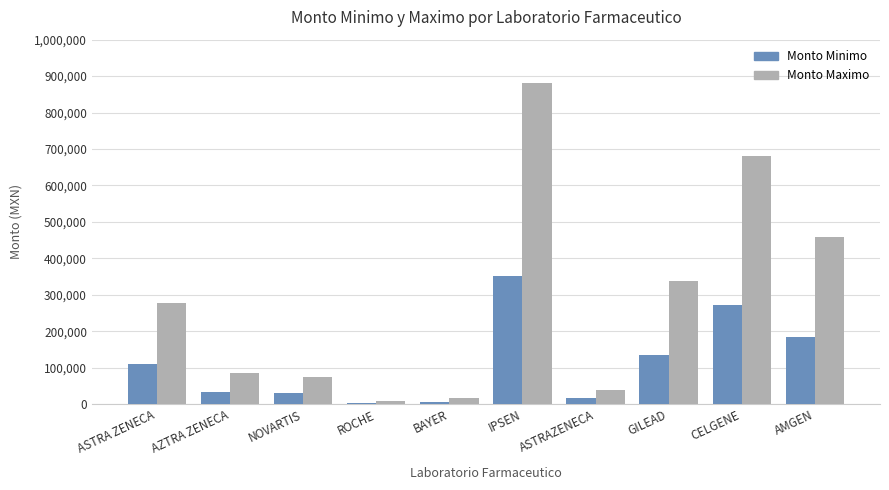

The Monto Maximo series shows 85794.8 at AZTRA ZENECA. True or false?

True